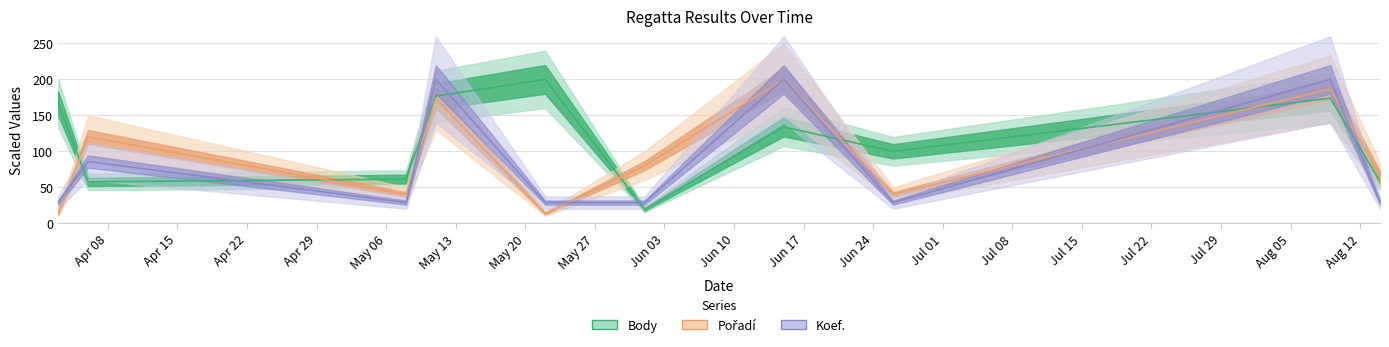

List the series in order of their overall mean, lowest first.

Koef., Pořadí, Body